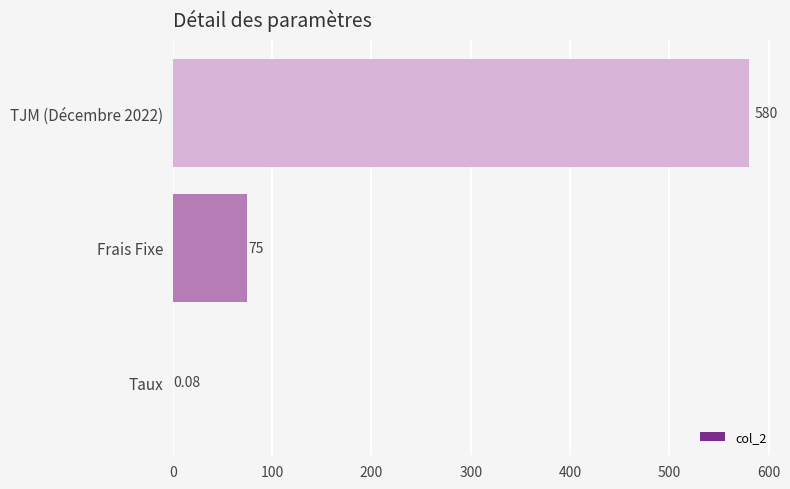

Between Frais Fixe and Taux, which is larger?

Frais Fixe